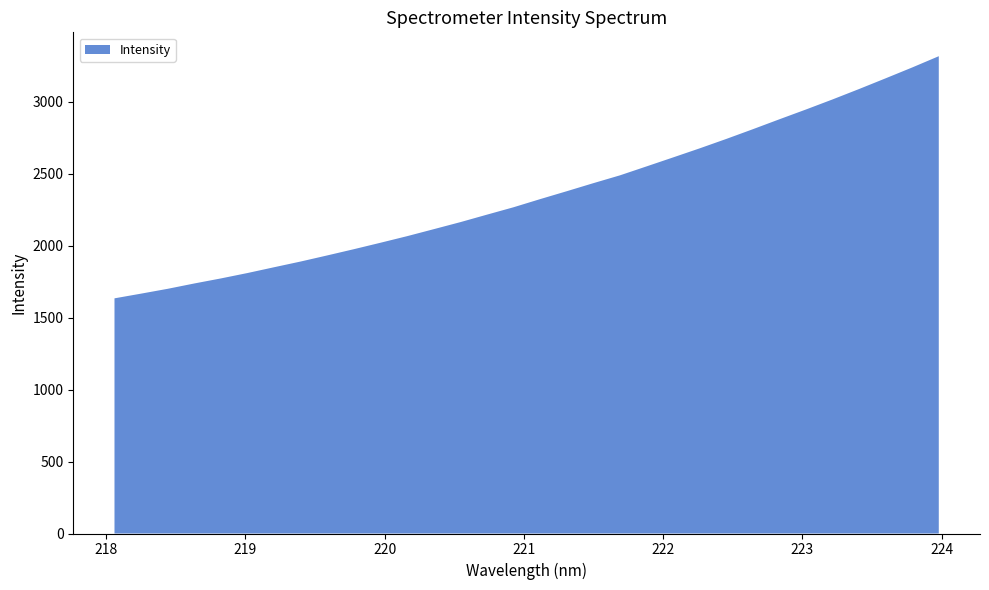

Reading left to right, transcribe all the data shown in this chart.

1633.4	1666.1	1699.7	1736.7	1771.9	1809.4	1849.6	1889.4	1931.8	1975.0	2019.8	2065.5	2114.0	2162.8	2214.9	2266.2	2322.7	2377.6	2433.5	2487.8	2549.9	2612.3	2675.3	2740.6	2808.1	2877.2	2945.2	3015.1	3087.4	3161.8	3237.1	3315.3